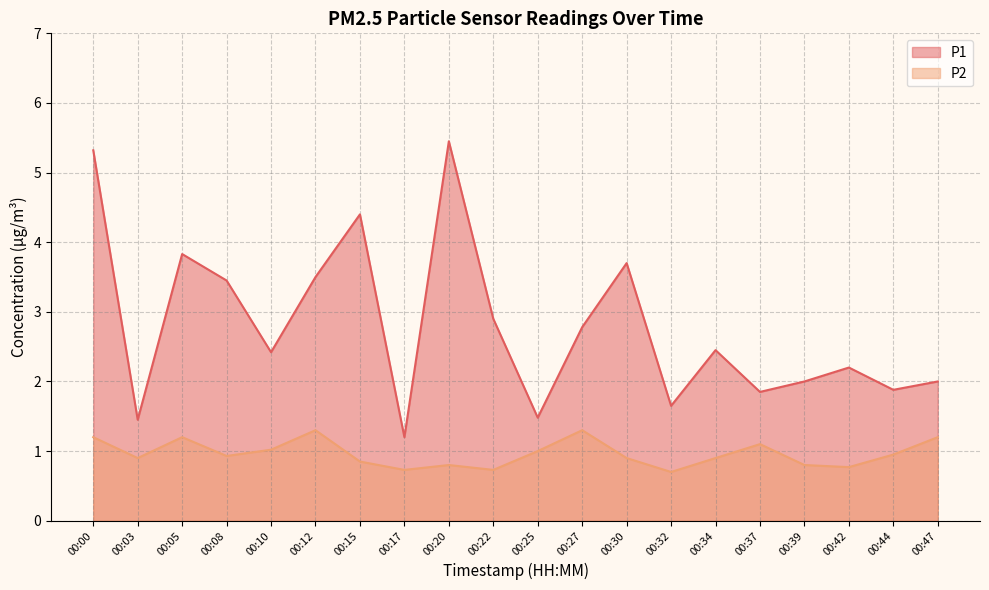

How many lines are shown in the chart?

2